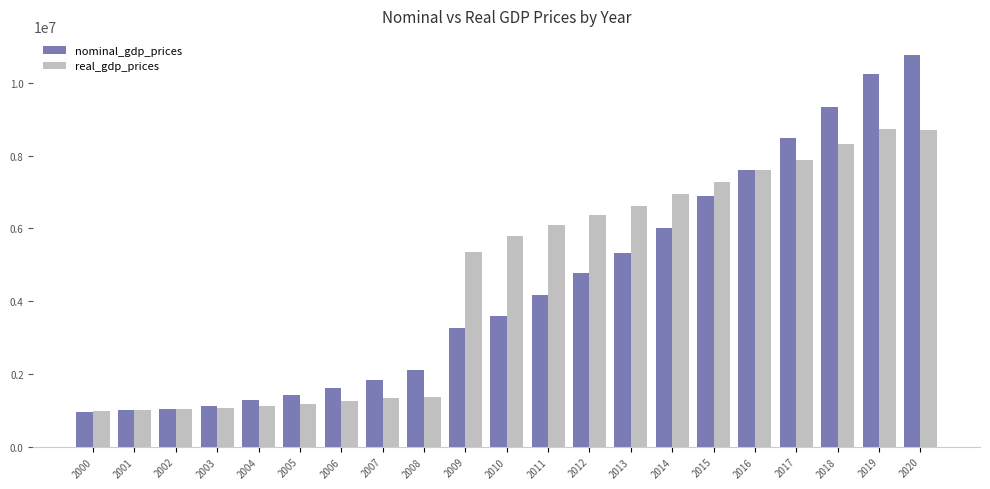

What is the spread (max minus min) of values at 2005?

243039